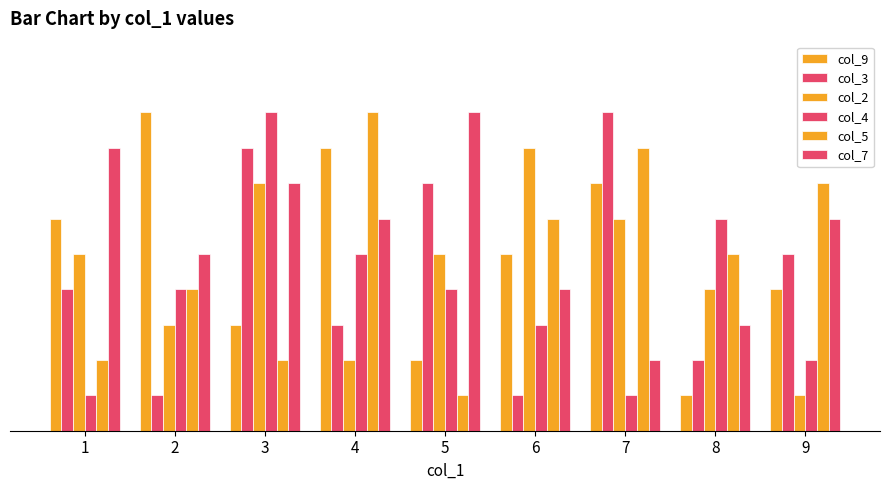

Are the bars grouped side by side (vs. stacked)?

Yes